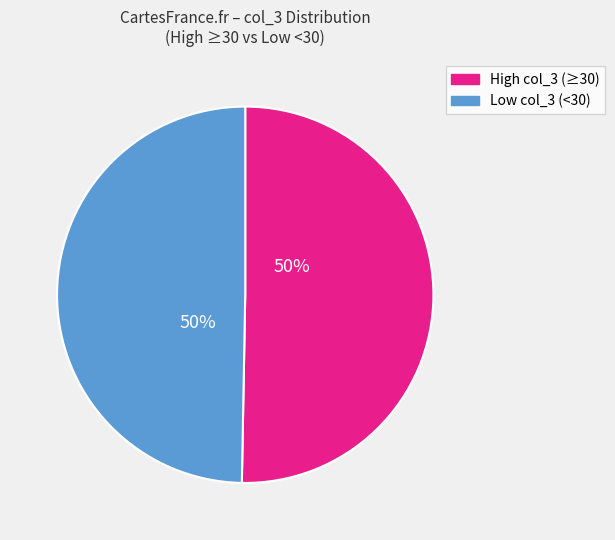

To the nearest percent, what is the average slice percentage?

50%